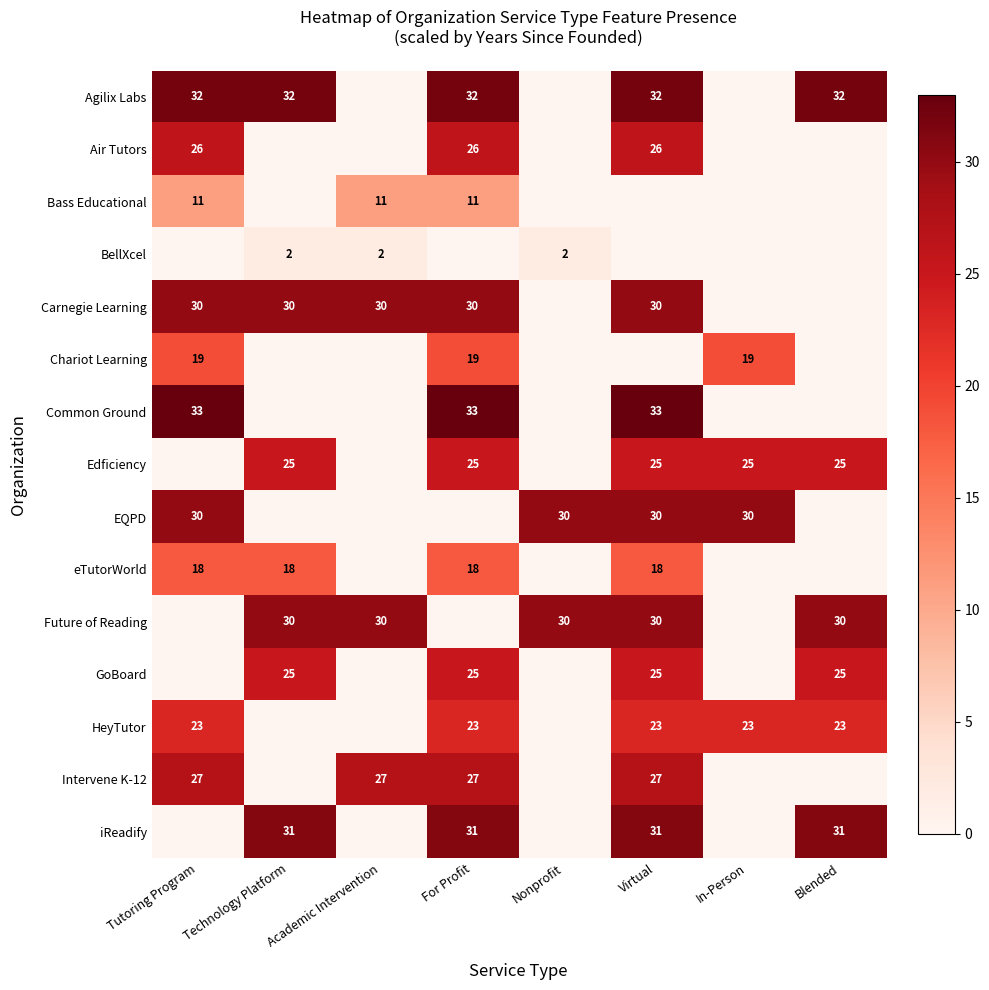

The HeyTutor series shows 23 at Virtual. True or false?

True